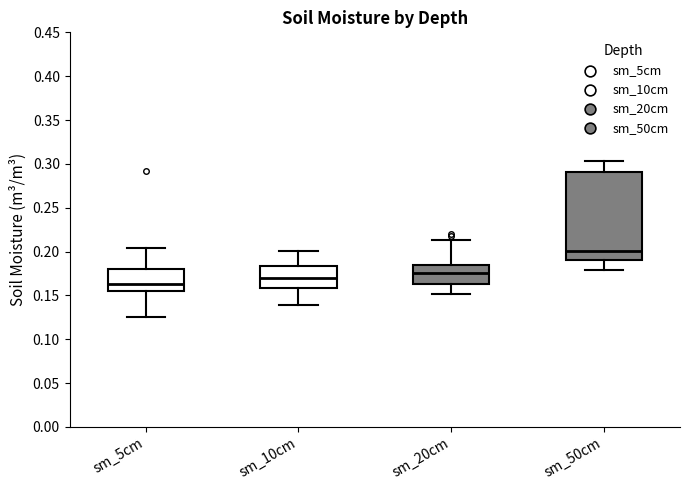

Which box's median line is the highest?

sm_50cm